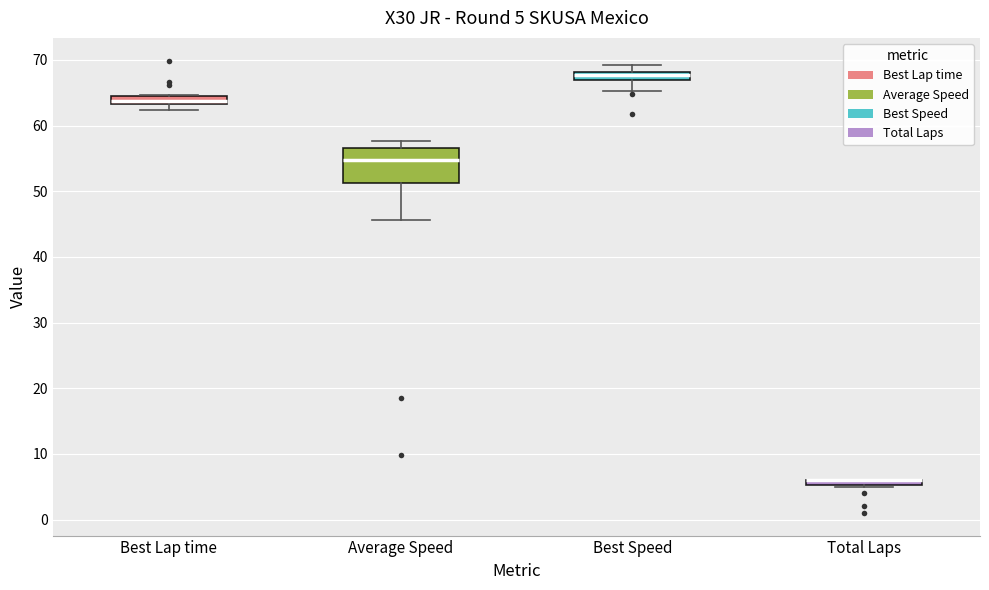

Comparing the boxes themselves (not the whiskers), which one is the tallest?

Average Speed